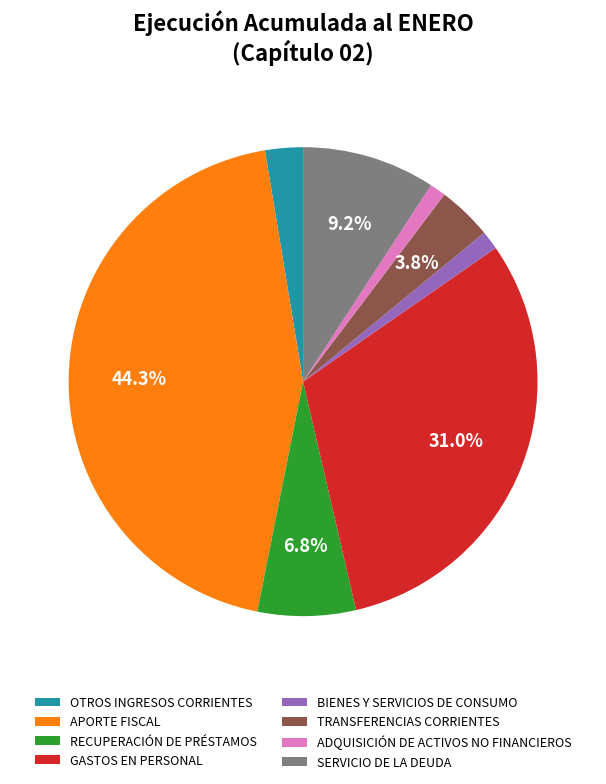

The ADQUISICIÓN DE ACTIVOS NO FINANCIEROS slice represents 11% of the pie. True or false?

False